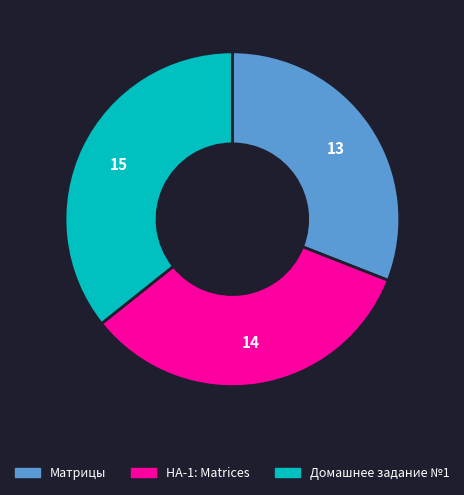

Count the number of slices in the pie.

3